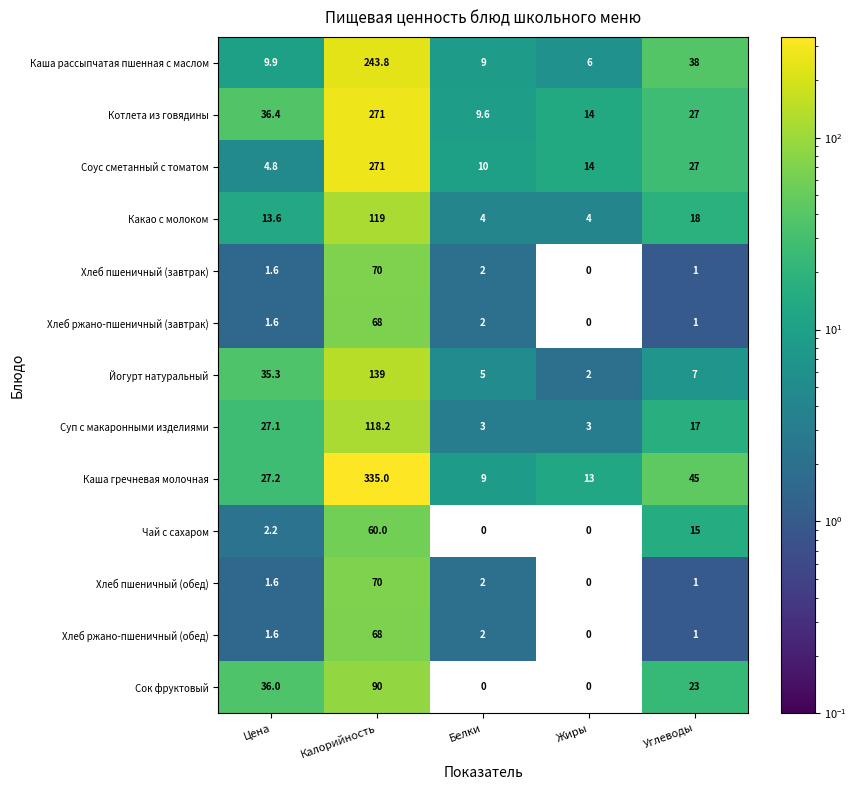

What is the difference between the highest and lowest values at Углеводы?

44.0